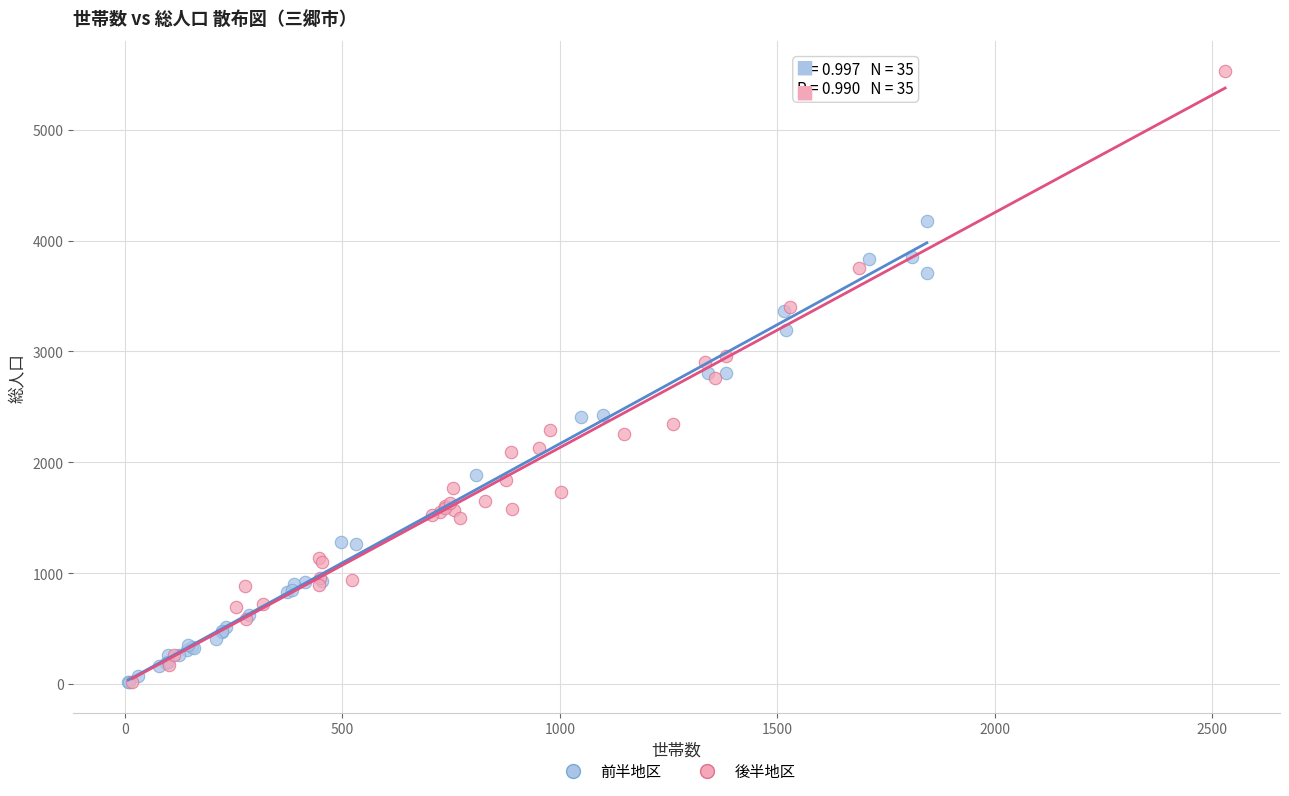

Which series contains the highest Y value?

後半地区